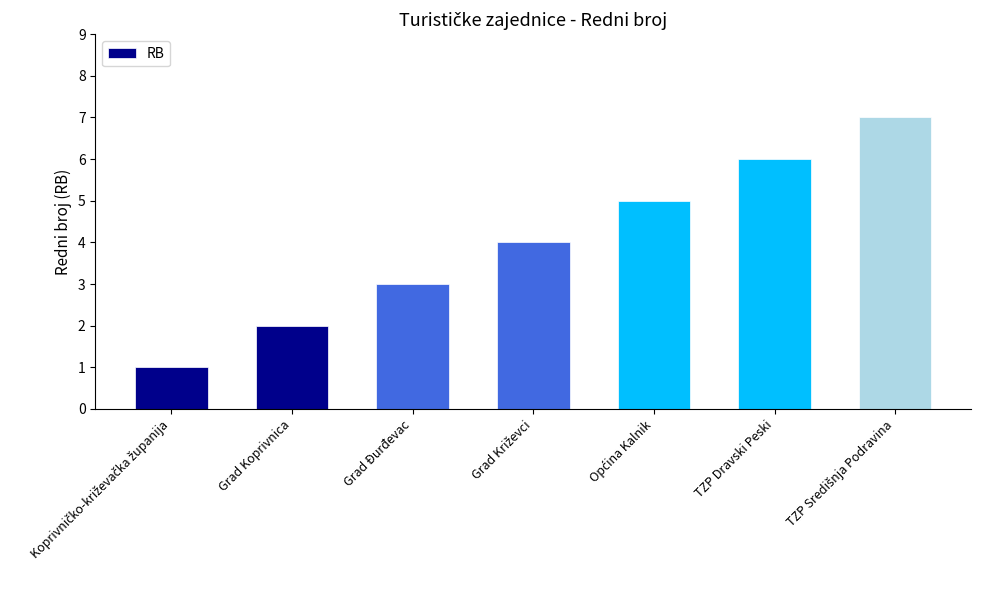

What is the difference between the second highest and second lowest values?

4